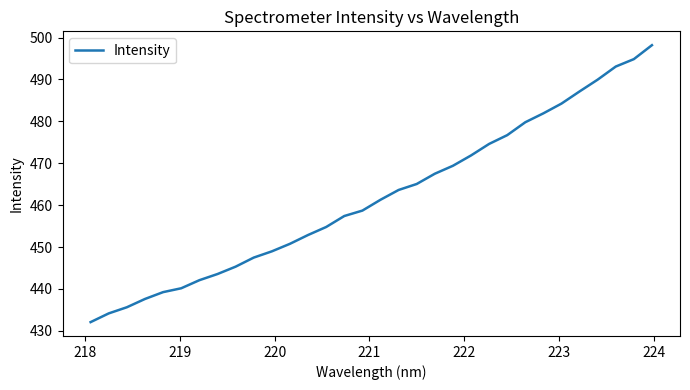

What is the maximum value shown in the chart?

498.2